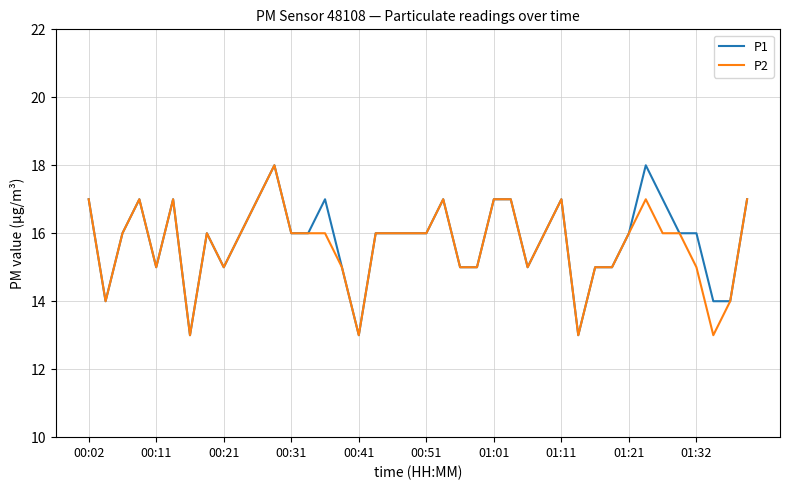

What is the maximum value shown in the chart?

18